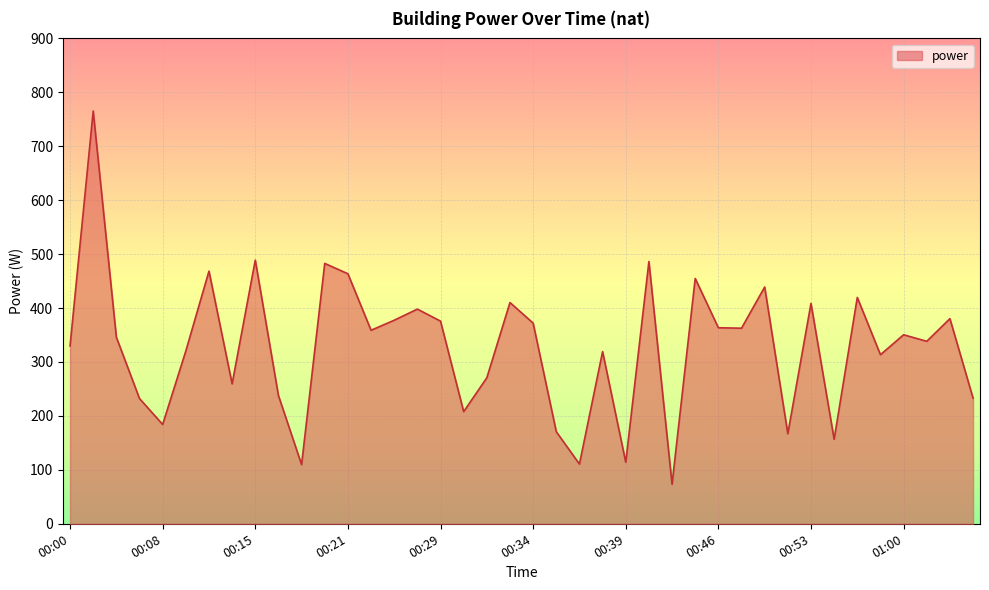

What is the greatest value displayed?

765.3